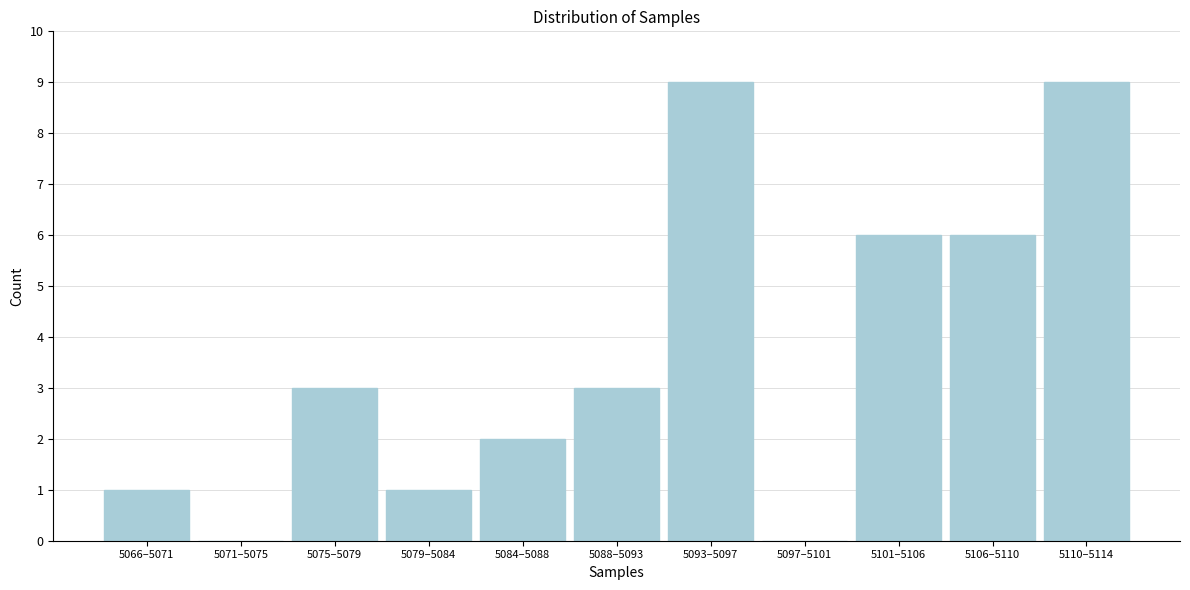

Reading left to right, what are all the values shown in this chart?

5066–5071=1	5071–5075=0	5075–5079=3	5079–5084=1	5084–5088=2	5088–5093=3	5093–5097=9	5097–5101=0	5101–5106=6	5106–5110=6	5110–5114=9